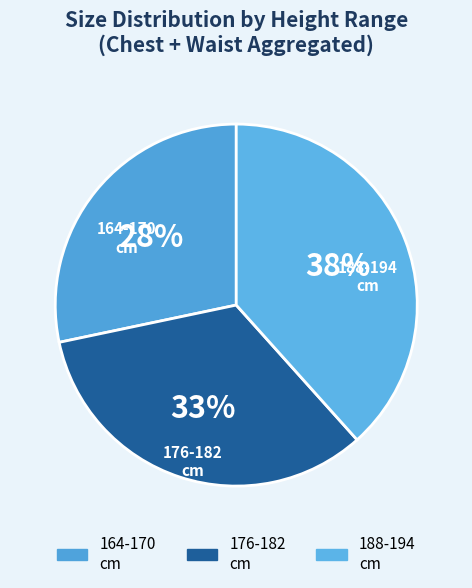

Is it true that 176-182 cm is 33% of the pie?

True